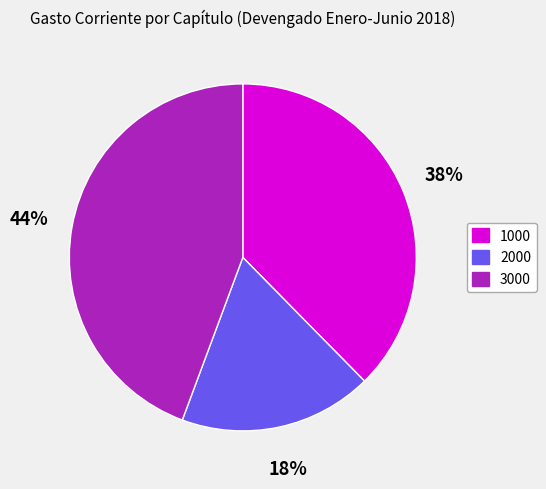

To the nearest percent, what is the average slice percentage?

33%